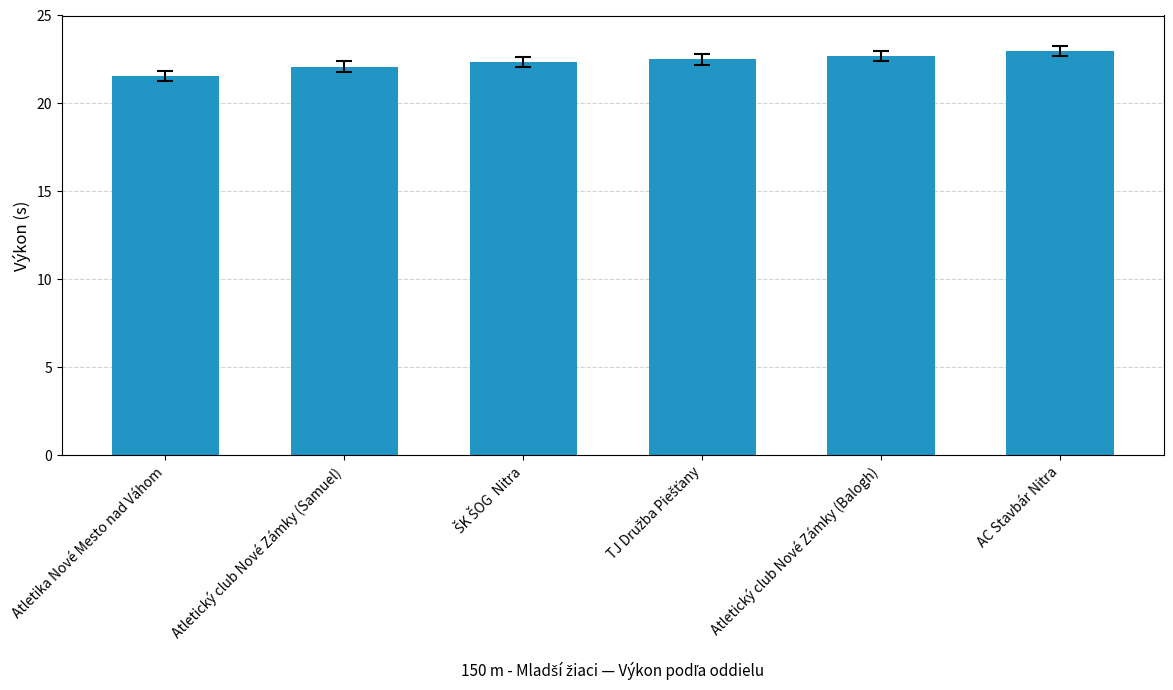

Reading right to left, what are all the values shown in this chart?

23.0	22.7	22.5	22.4	22.1	21.6